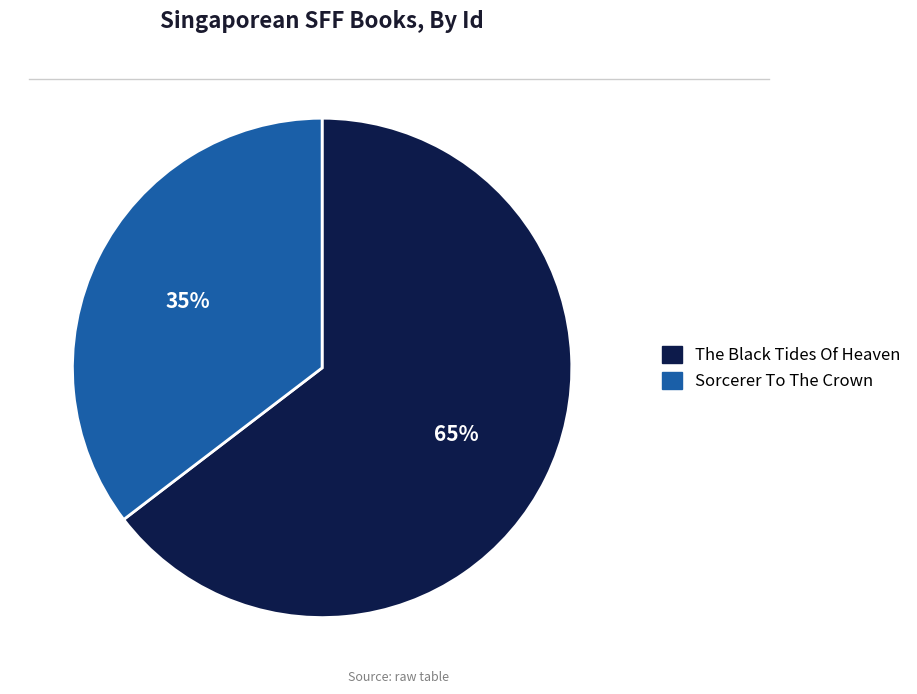

Count the number of slices in the pie.

2